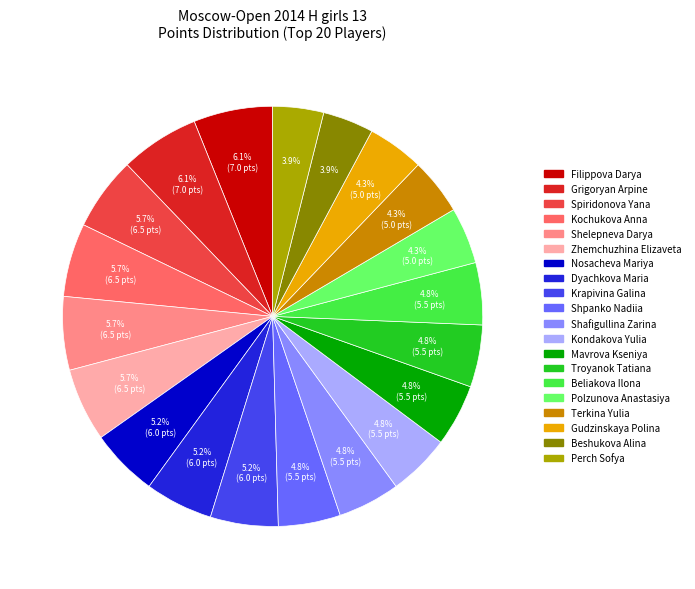

The Beshukova Alina slice represents 4% of the pie. True or false?

True